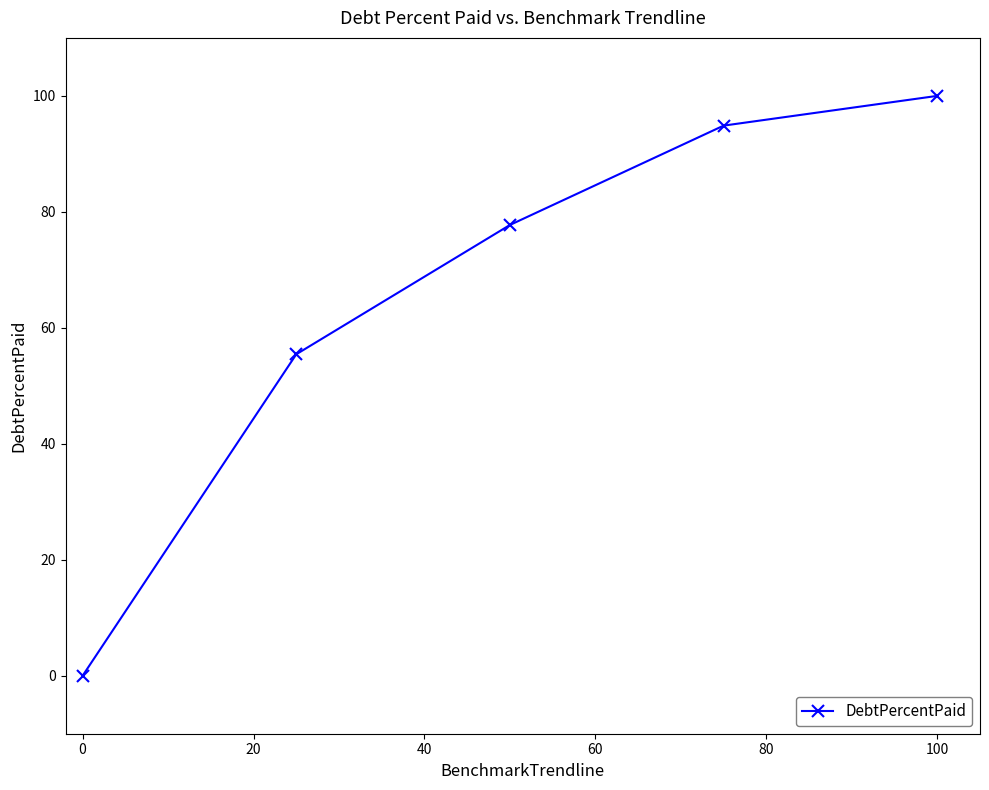

What is the maximum value shown in the chart?

100.0